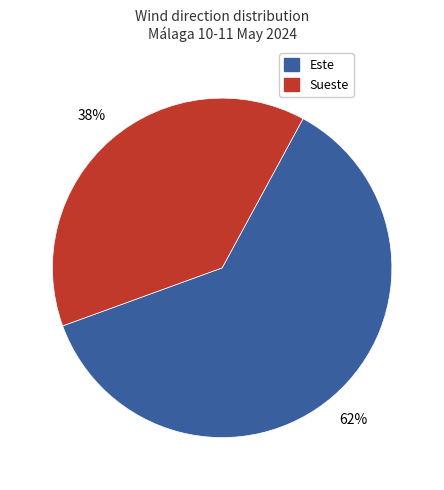

Is there any slice that represents more than half of the pie?

Yes